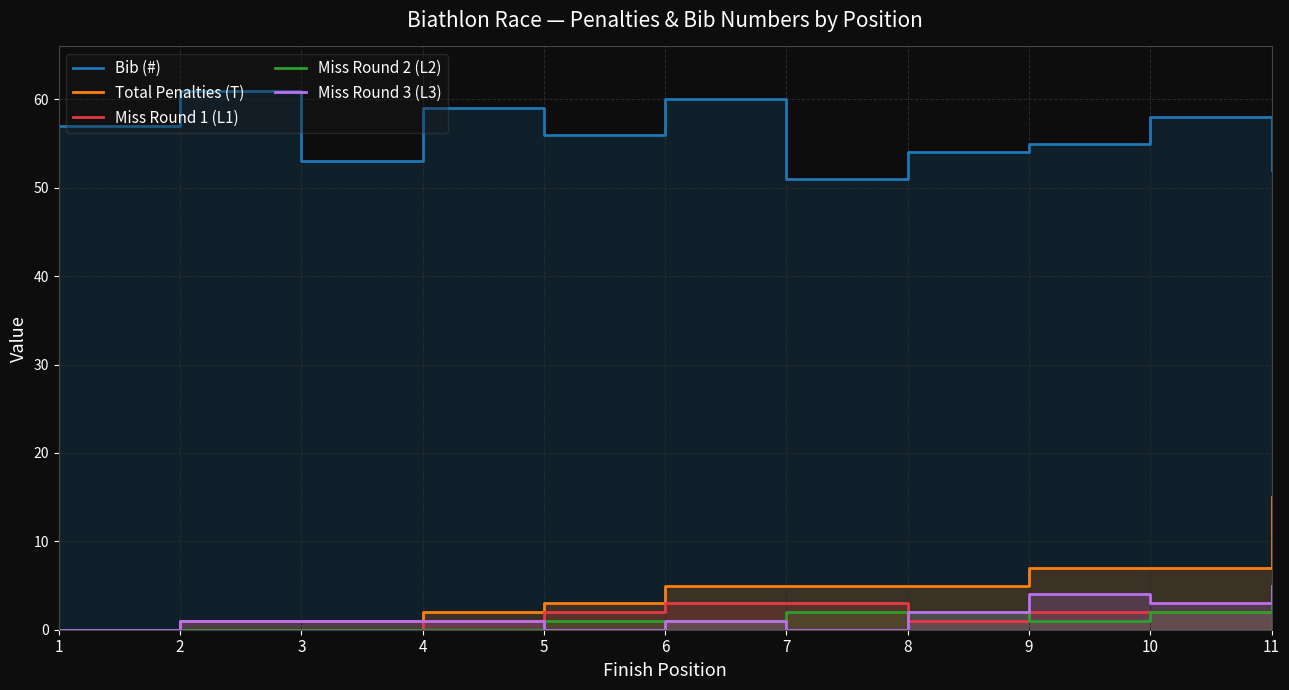

True or false: Total Penalties (T) and Bib (#) cross at least once.

False